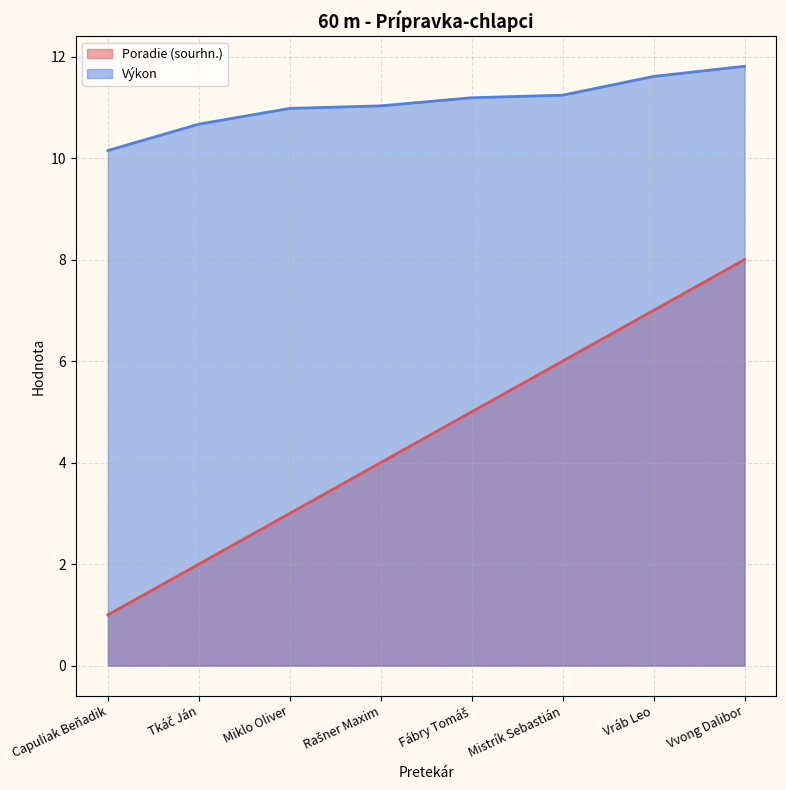

How many values in the Výkon series exceed 11?

5